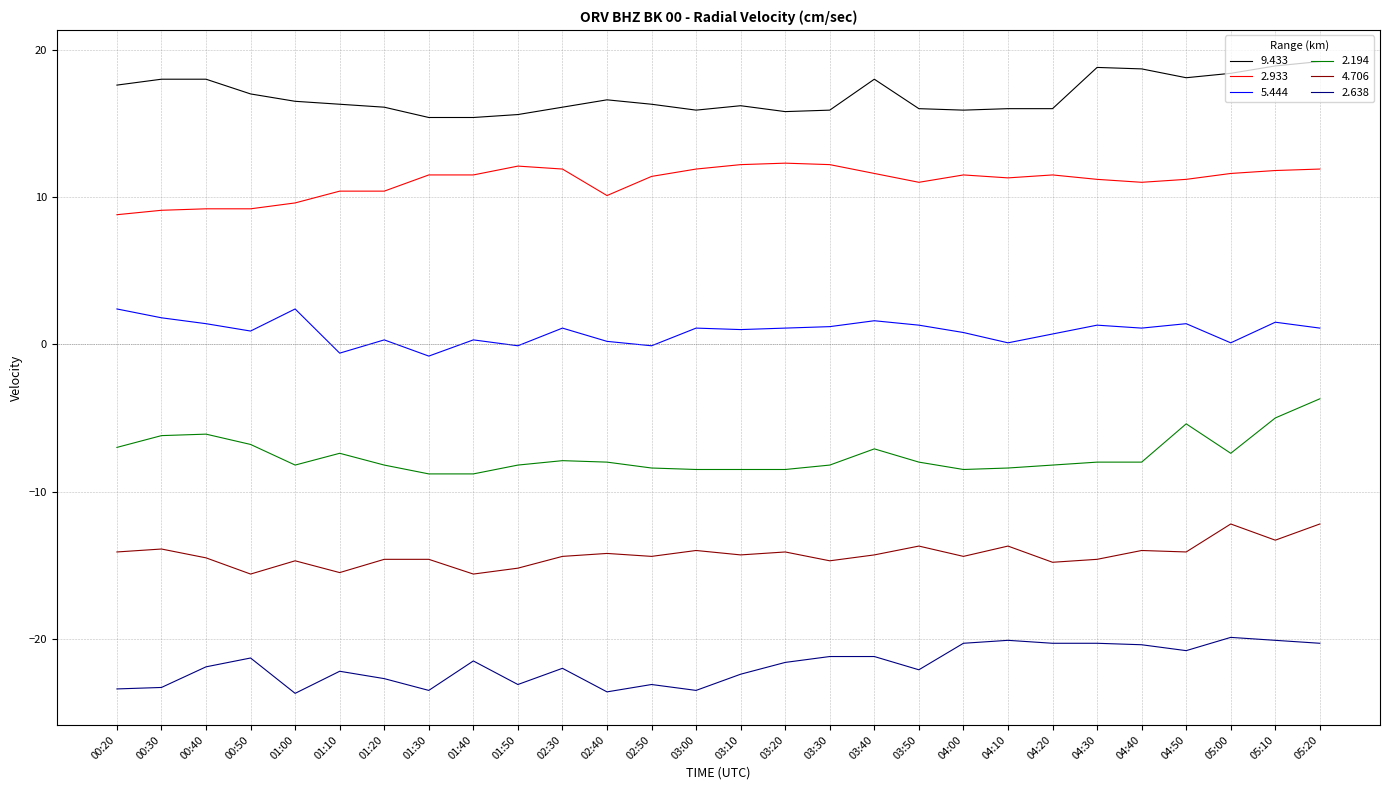

The value of 2.933 at 03:20 is 12.3. True or false?

True